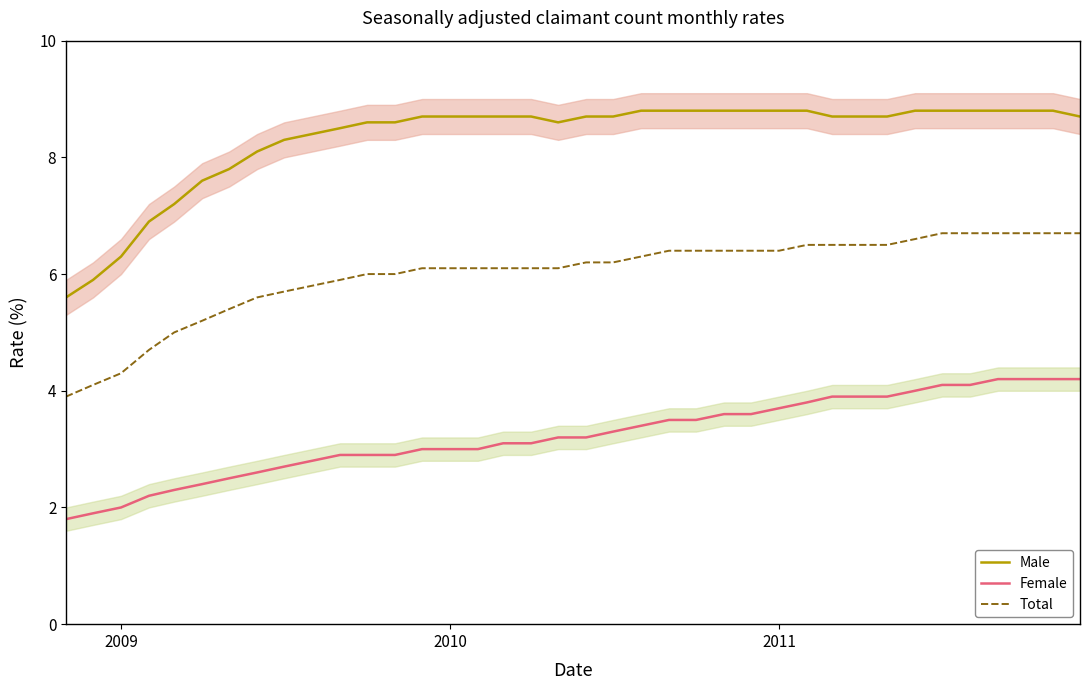

How many data points in Total are less than 6?

11